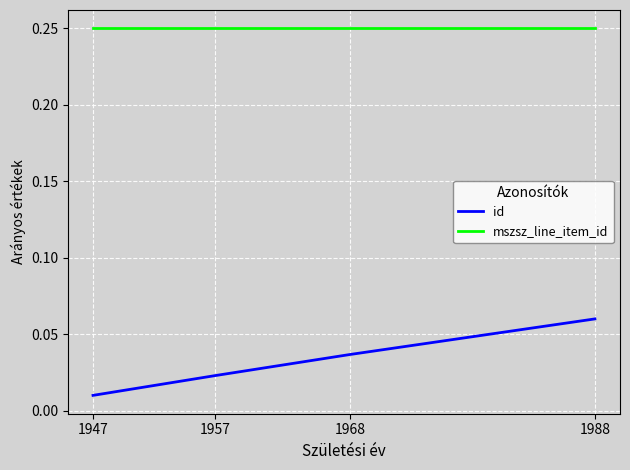

True or false: id and mszsz_line_item_id intersect in this chart.

False